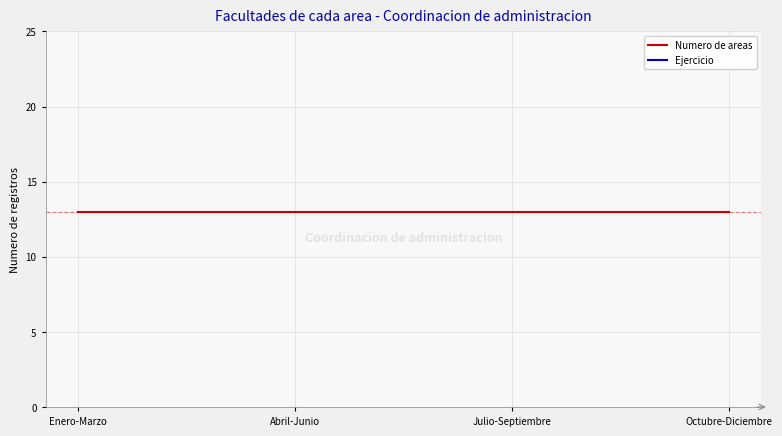

True or false: Numero de areas has more than 2 interior local peaks.

False